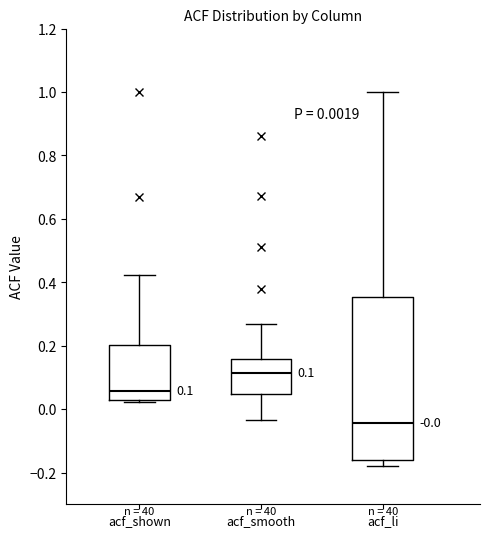

Which box's median line is the highest?

acf_smooth